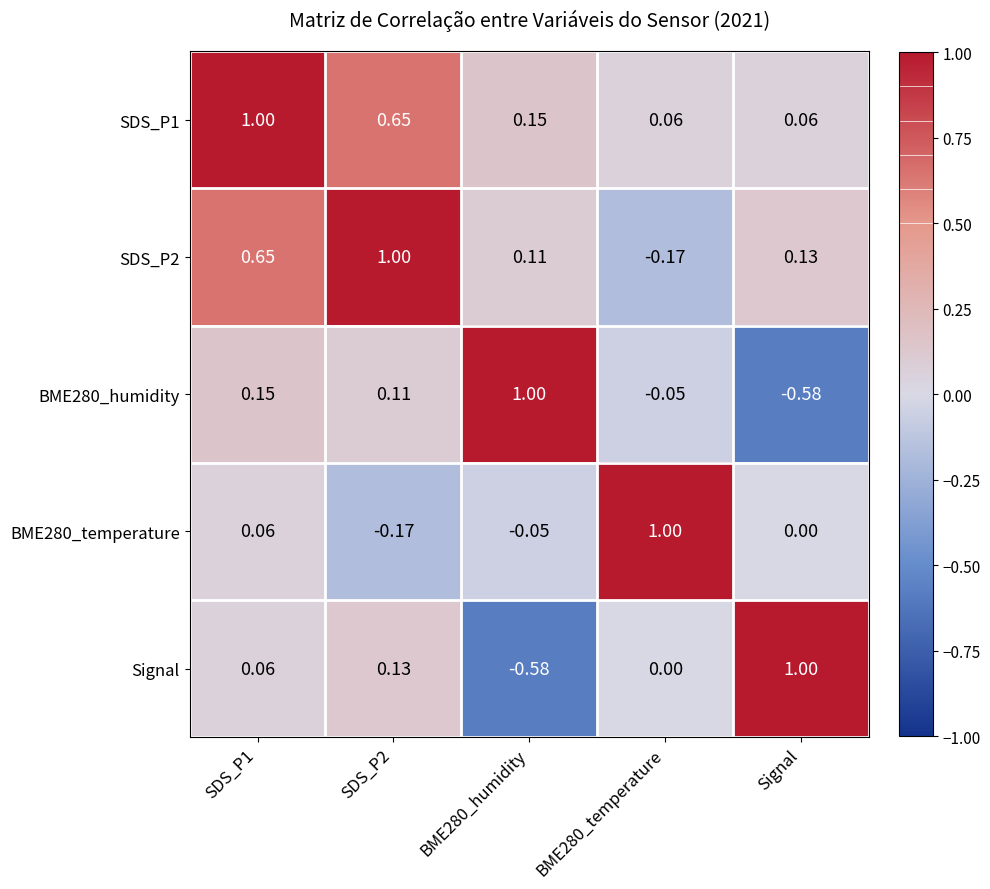

At which label is BME280_temperature closest to 0?

Signal